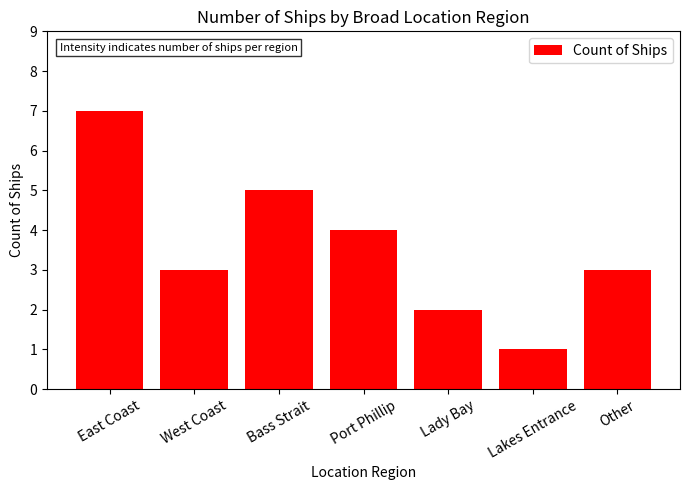

At which category does the chart reach its minimum across all series?

Lakes Entrance